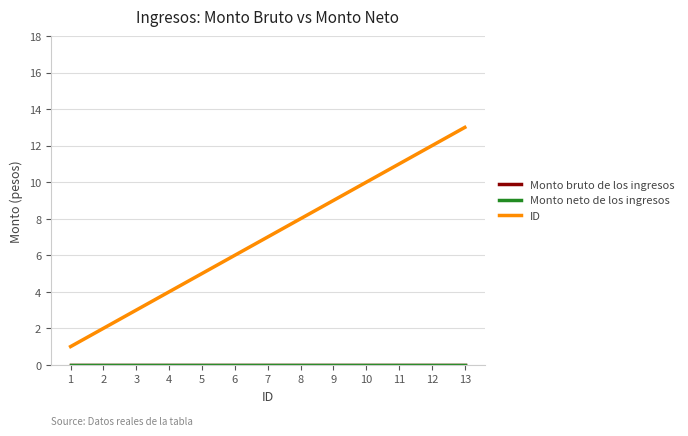

At which label does Monto neto de los ingresos reach its minimum?

1